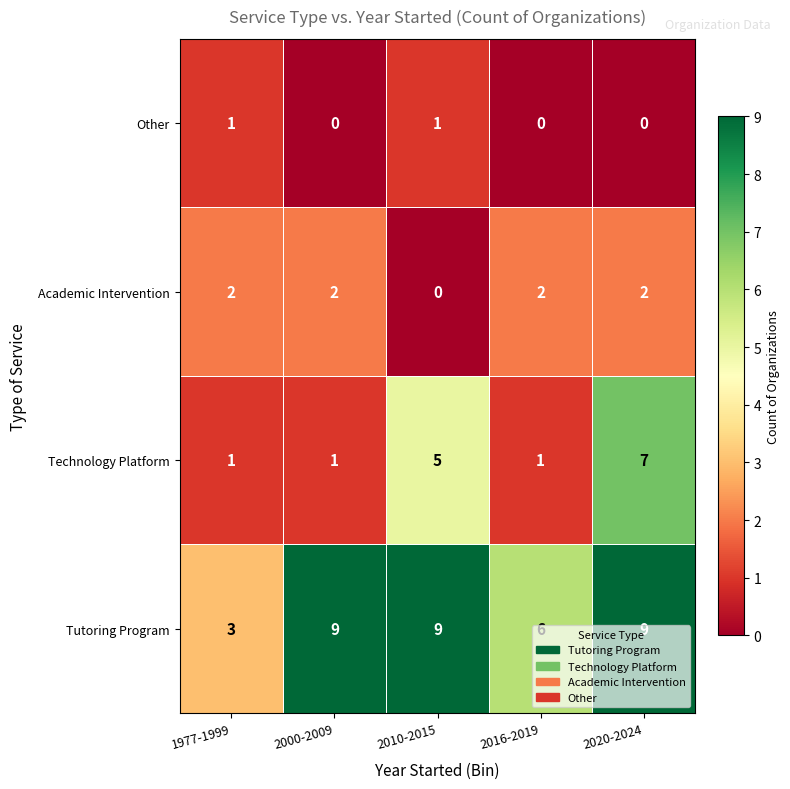

What is the highest value of the Tutoring Program series?

9